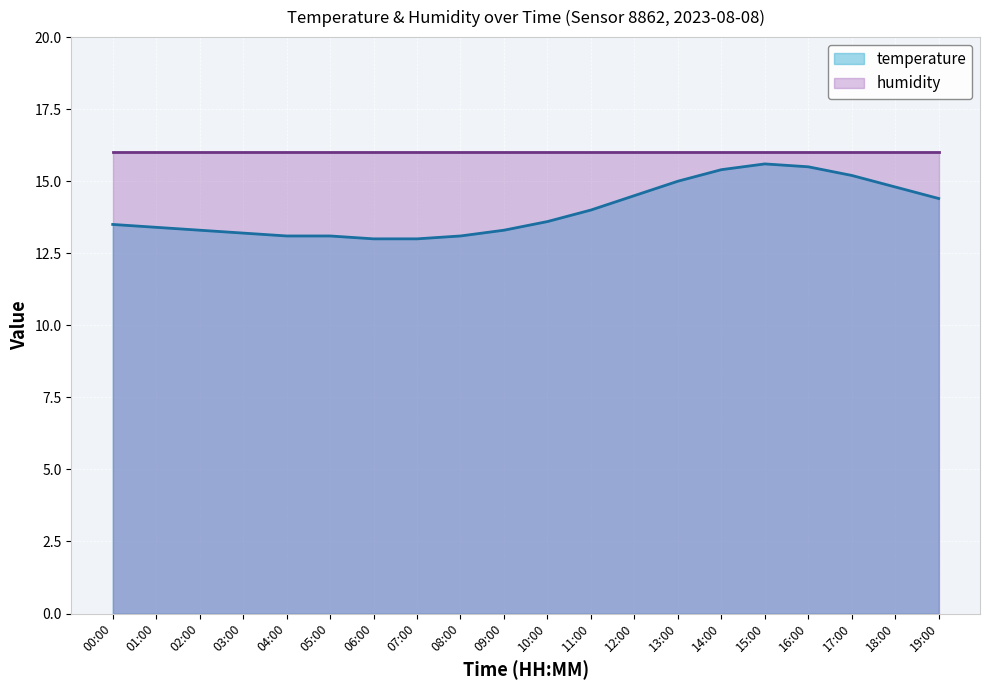

Does the chart display data point markers on the line(s)?

No